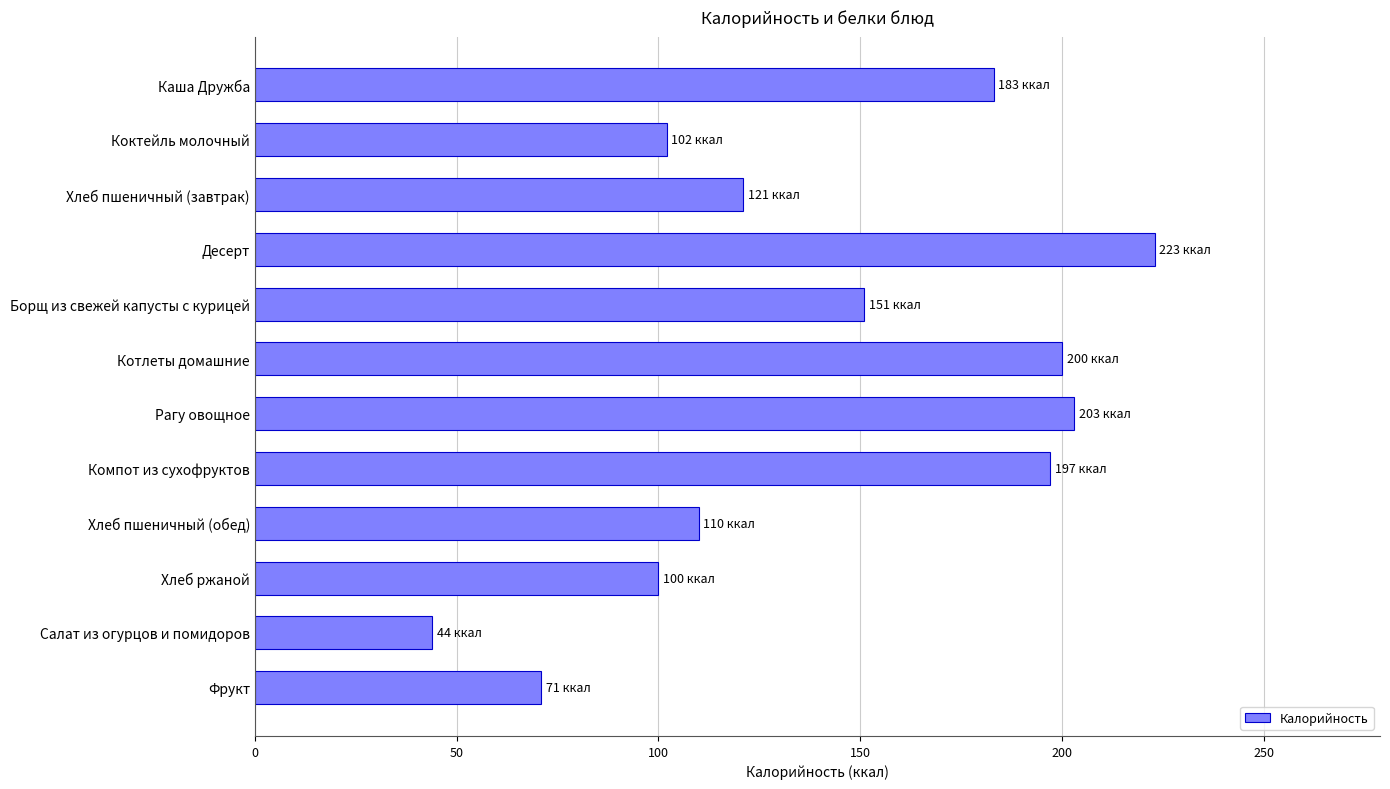

Does the chart contain any negative values?

No